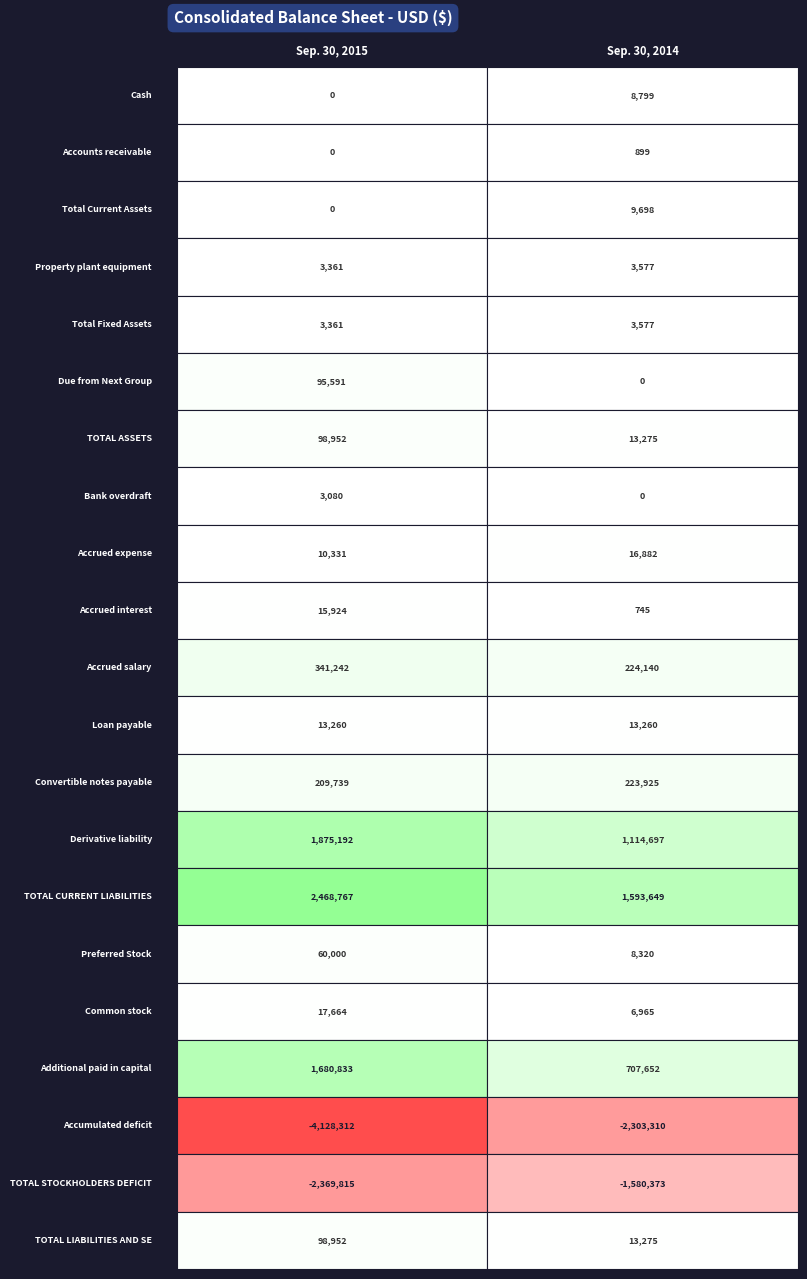

Is the value of Due from Next Group at 1 greater than the value of TOTAL ASSETS at 1?

No